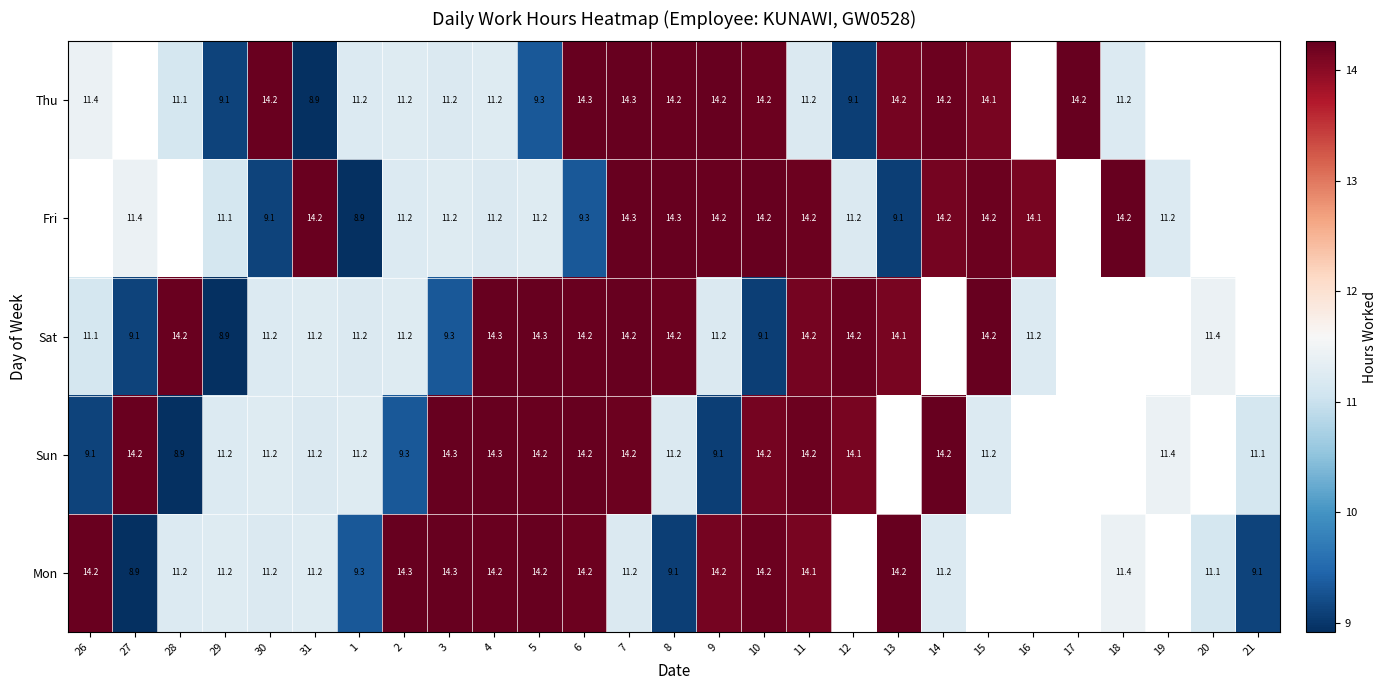

Between 9 and 11, which series saw the biggest shift?

Sun